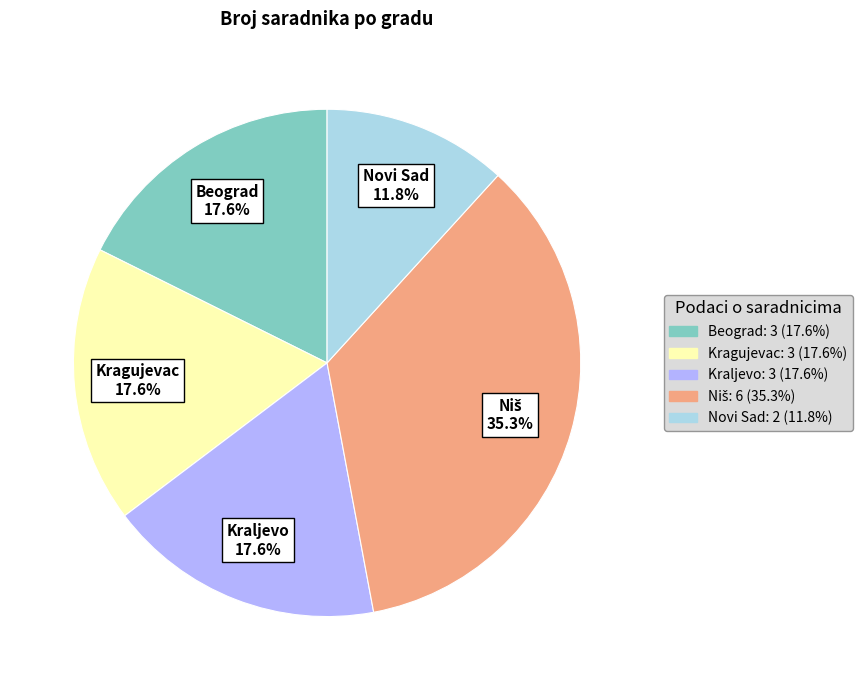

What is the smallest slice in the pie chart?

Novi Sad